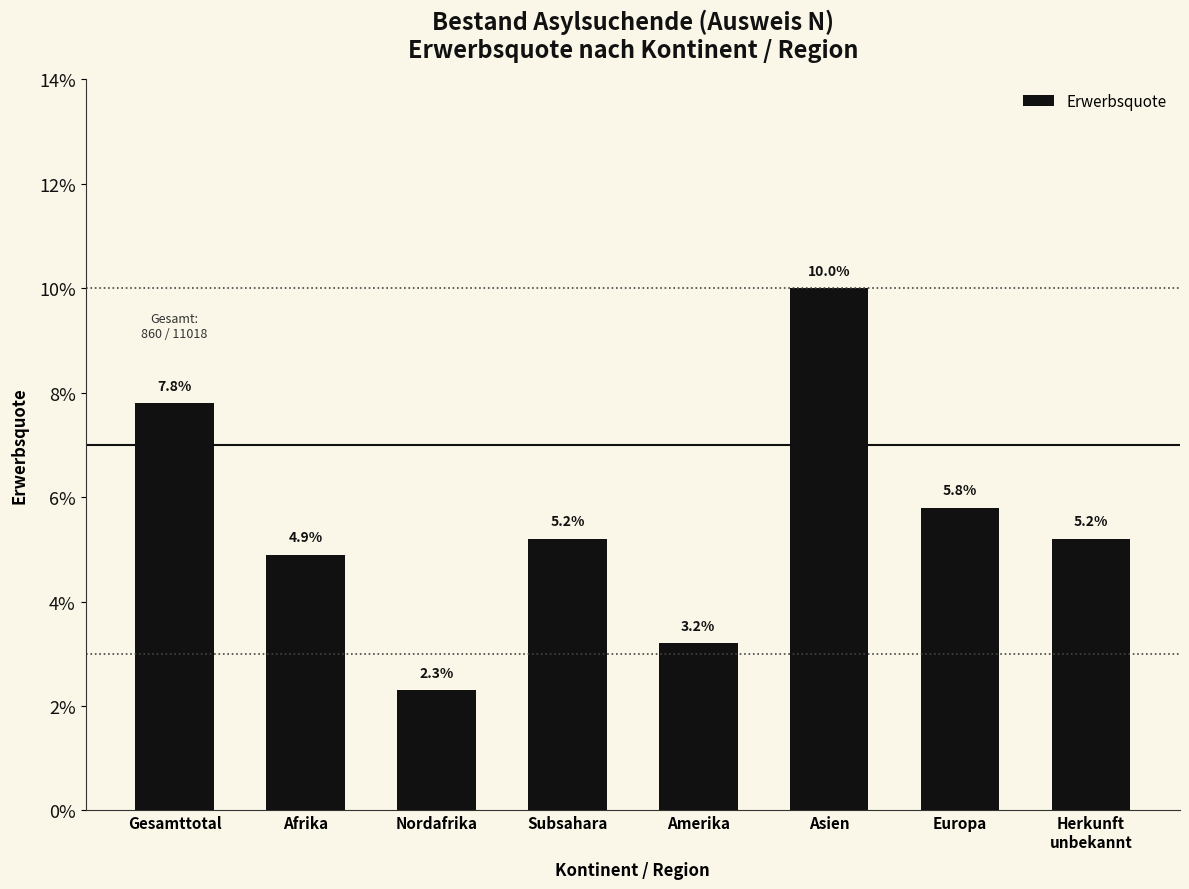

What is the maximum value shown in the chart?

0.1